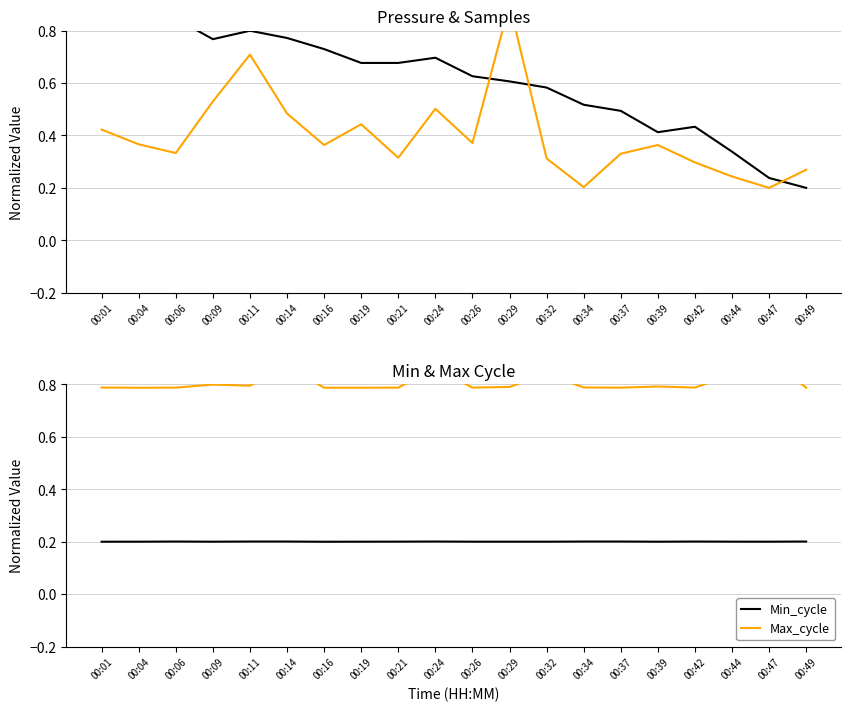

How many lines are shown in the chart?

4